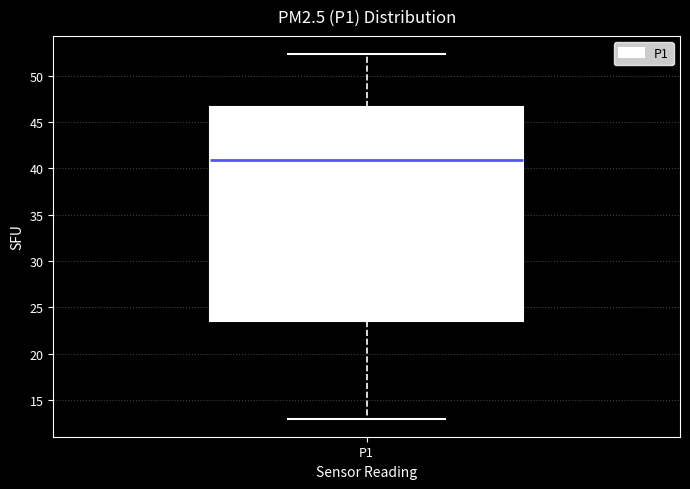

Transcribe this box plot: give where the median line is, the range the box spans, and where the two whiskers end, as read against the y-axis. The values are not printed on the chart, so give them approximately, as read against the axis.

median 41.0, box 23.5 to 46.5, whiskers 13.0 to 52.5